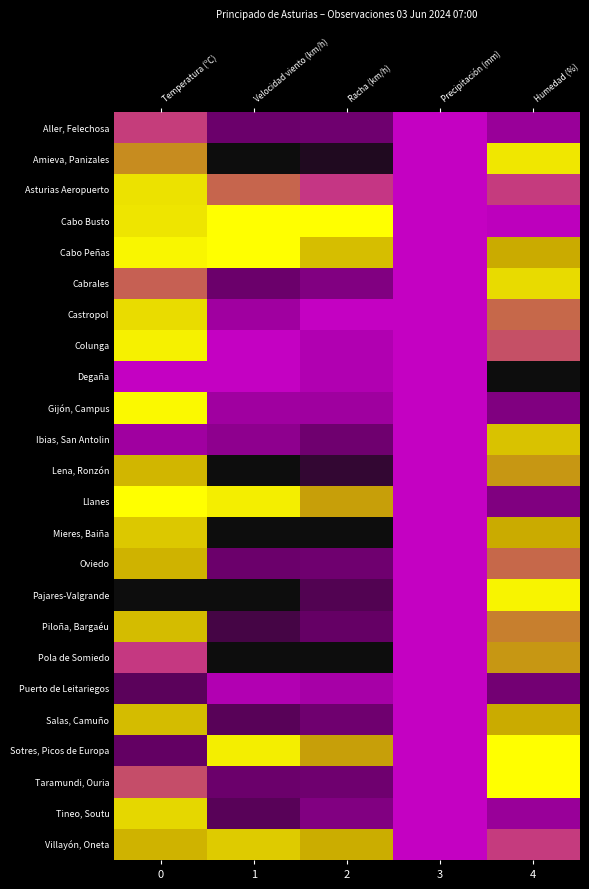

The value of Oviedo at 3 is 0.5. True or false?

True